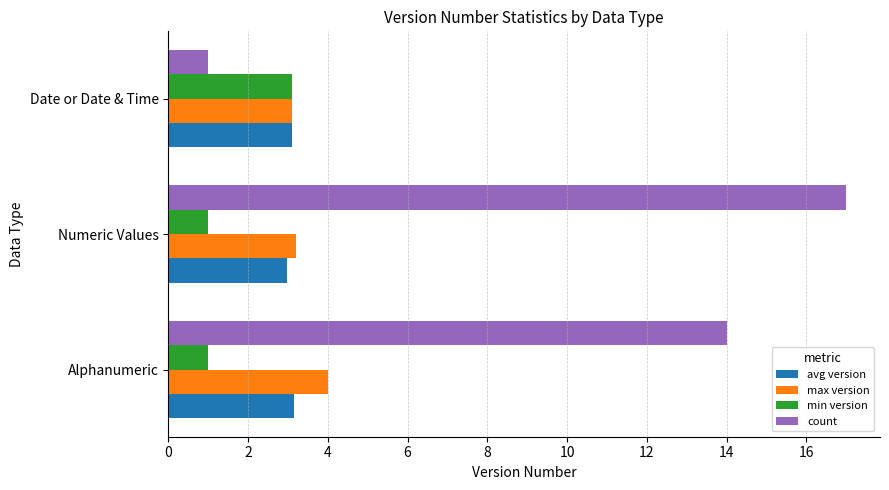

Which series has the largest total across all categories?

count